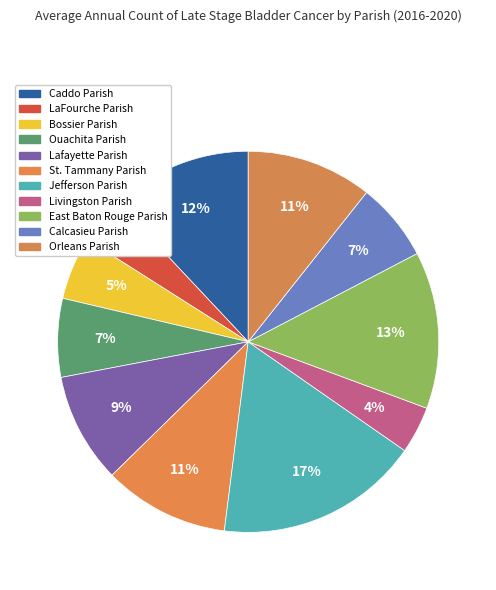

How many segments does this pie chart have?

11